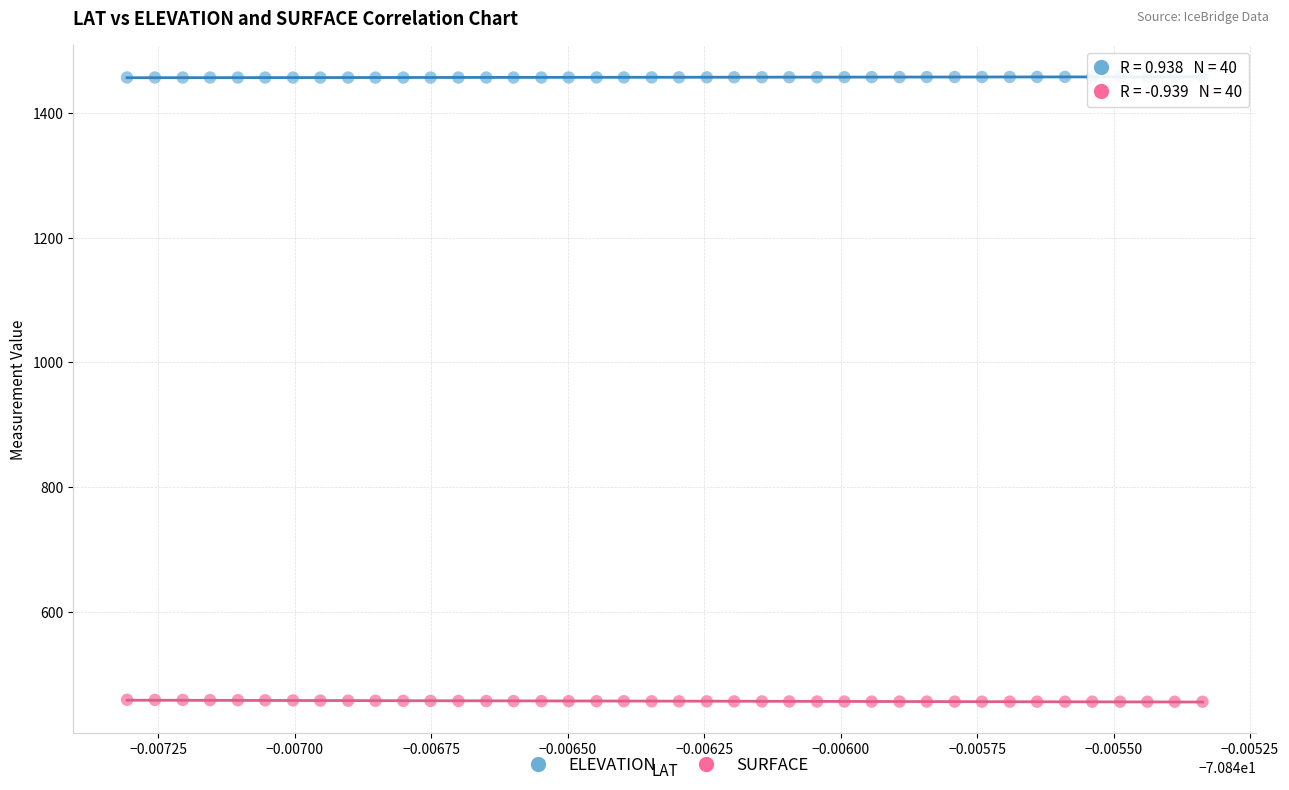

What are all the series names shown in the legend?

ELEVATION, SURFACE